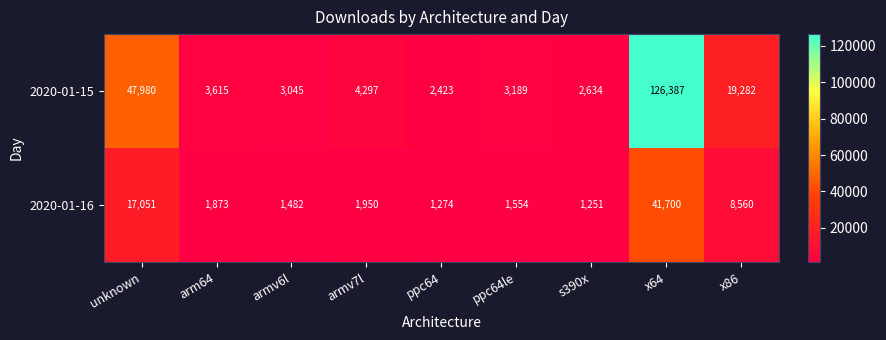

At ppc64, list the series in order from largest to smallest.

2020-01-15, 2020-01-16